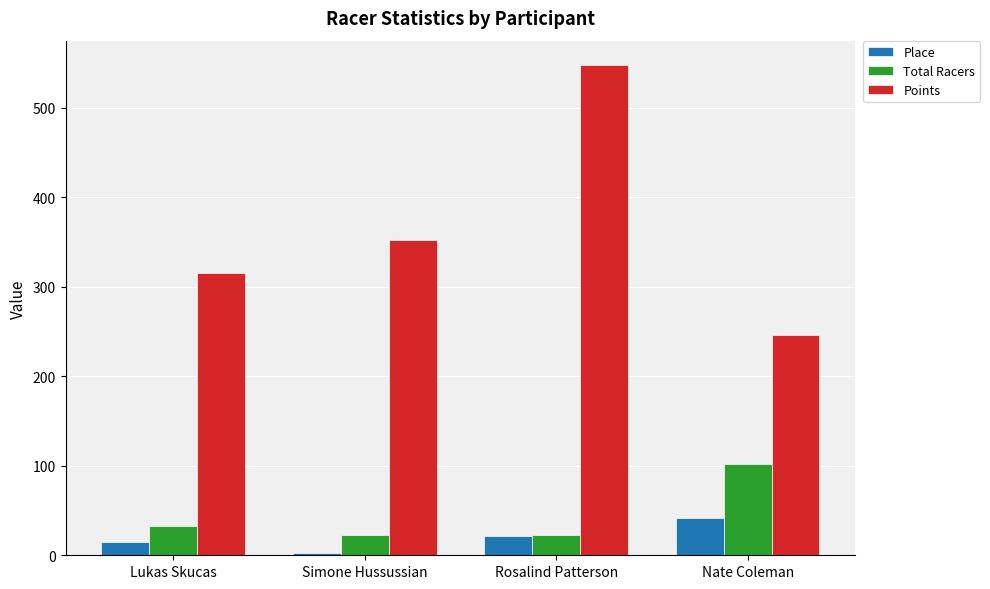

The value of Place at Simone Hussussian is 3.0. True or false?

True